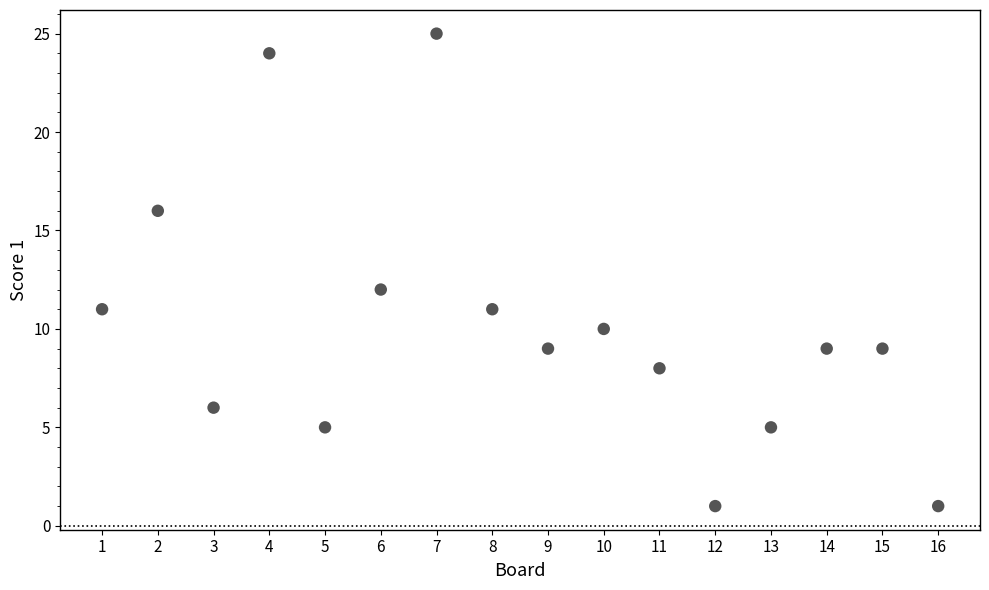

What Y value in the scatter plot is closest to 13?

12